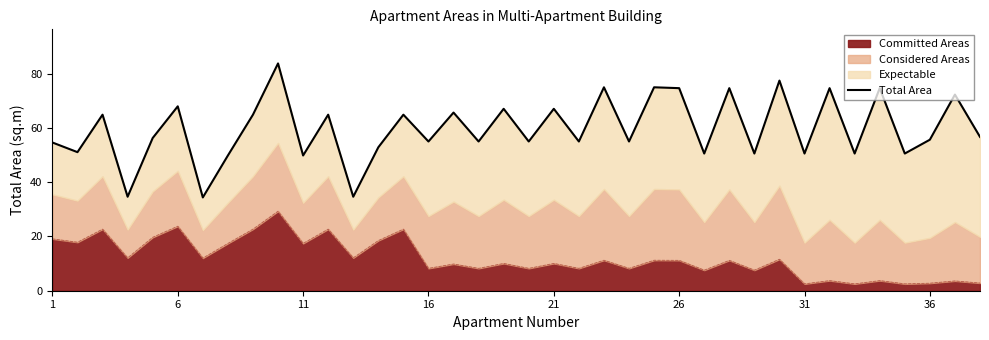

What is the highest value of the Committed Areas series?

29.3